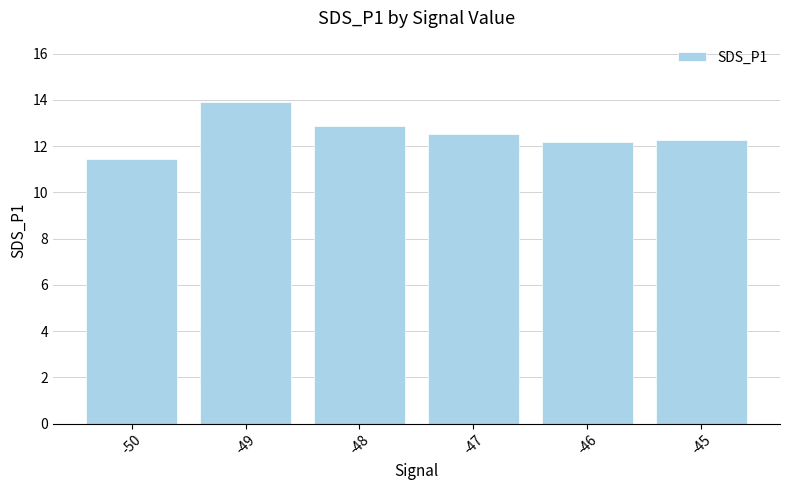

What is the change in value from -49 to -48?

-1.0